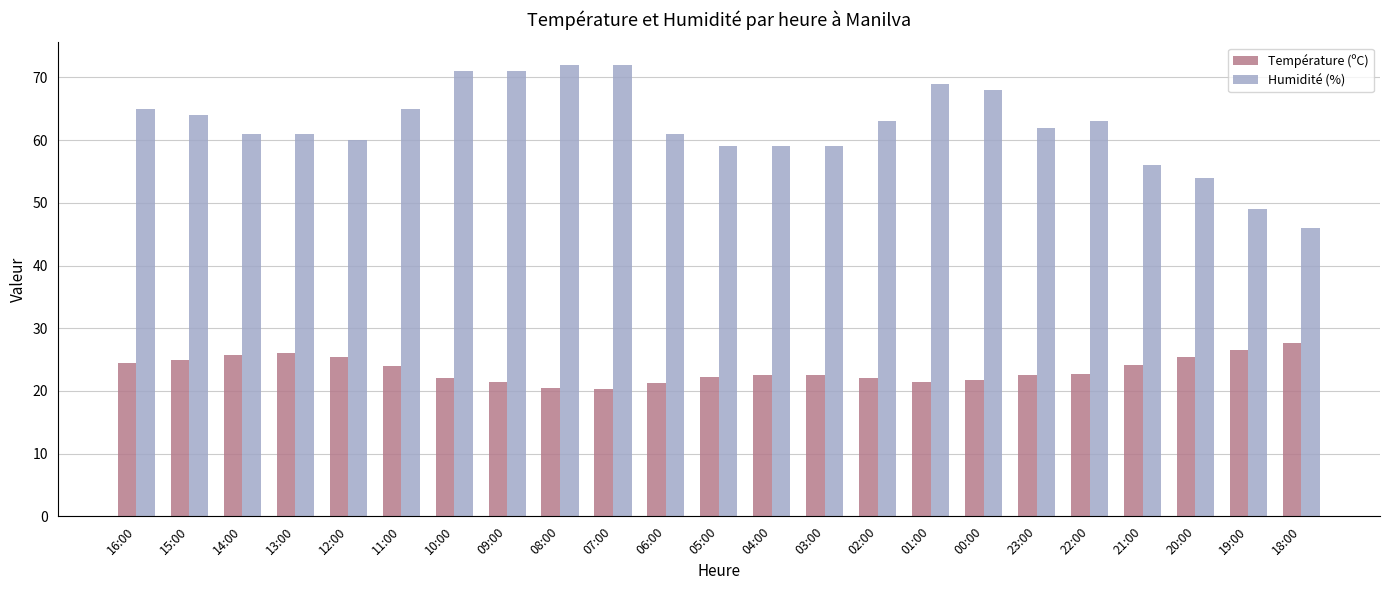

Is the value of Température (ºC) at 05:00 greater than the value of Humidité (%) at 15:00?

No